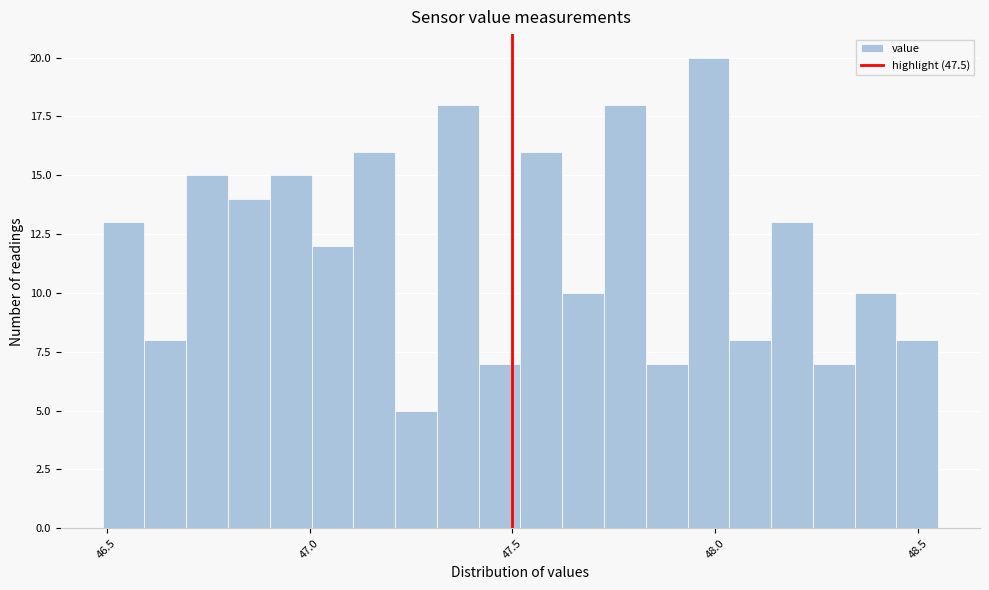

Around what value on the x-axis is the tallest bar? Give the approximate position of its centre, as read against the axis.

48.00